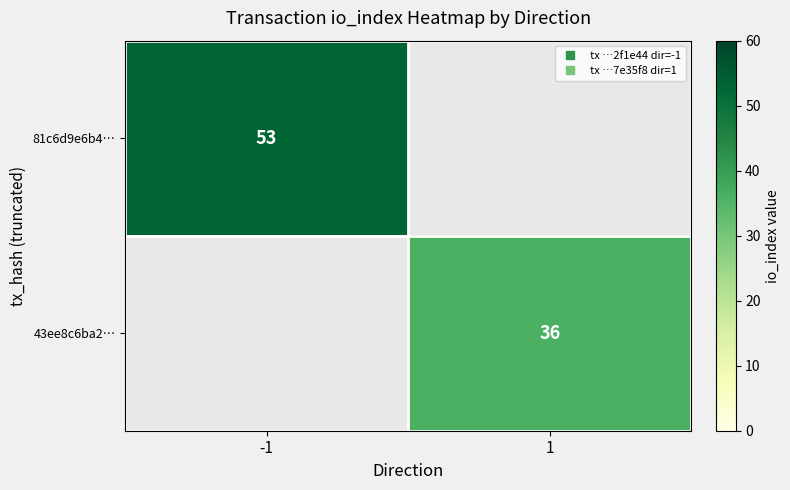

Between 1 and -1, which is larger?

-1